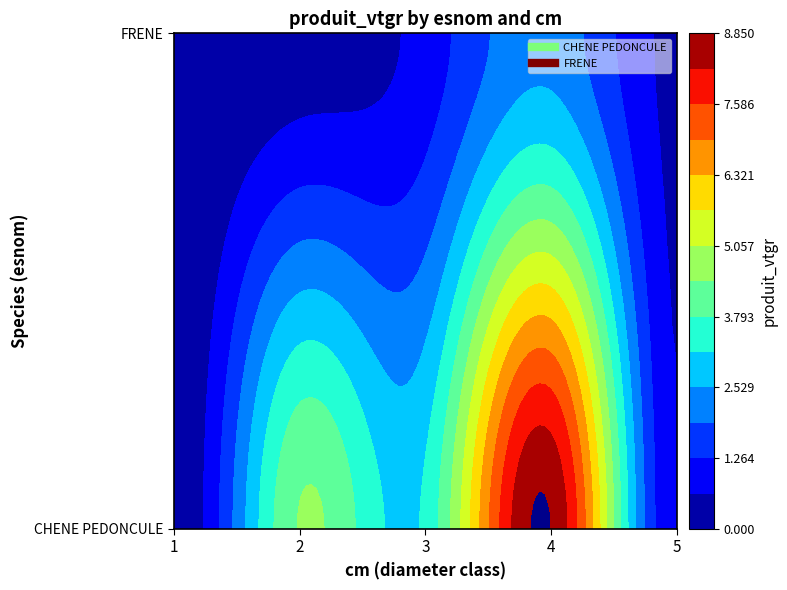

Rank the series by their average value, from highest to lowest.

CHENE PEDONCULE, FRENE